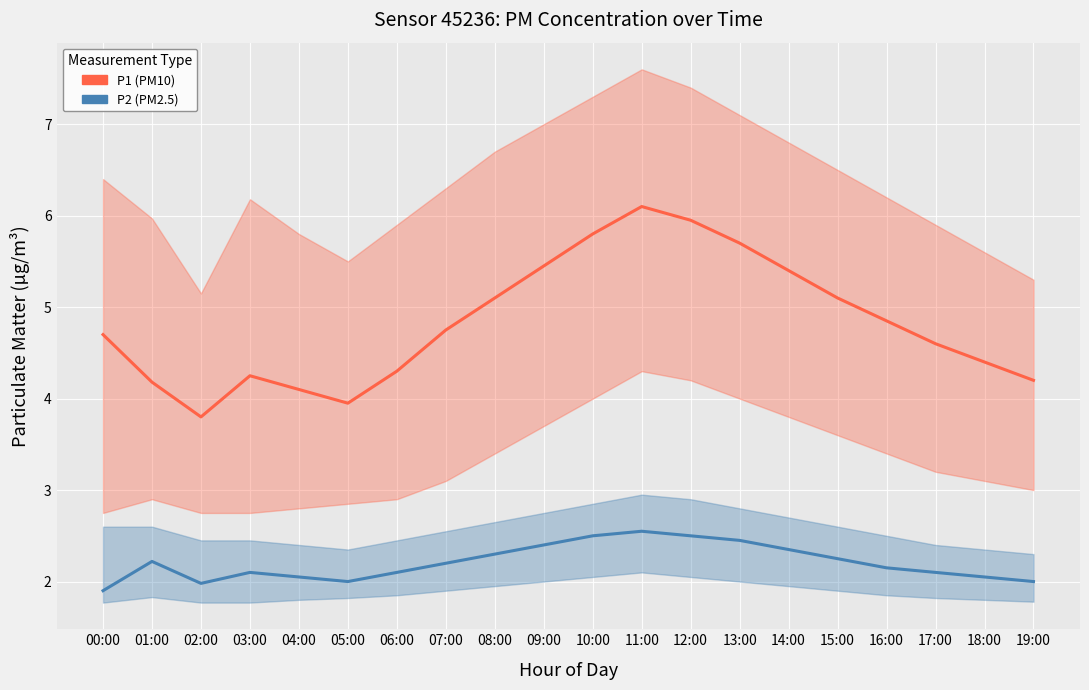

True or false: P2 (PM2.5) has a value of 1.2 at 06:00.

False